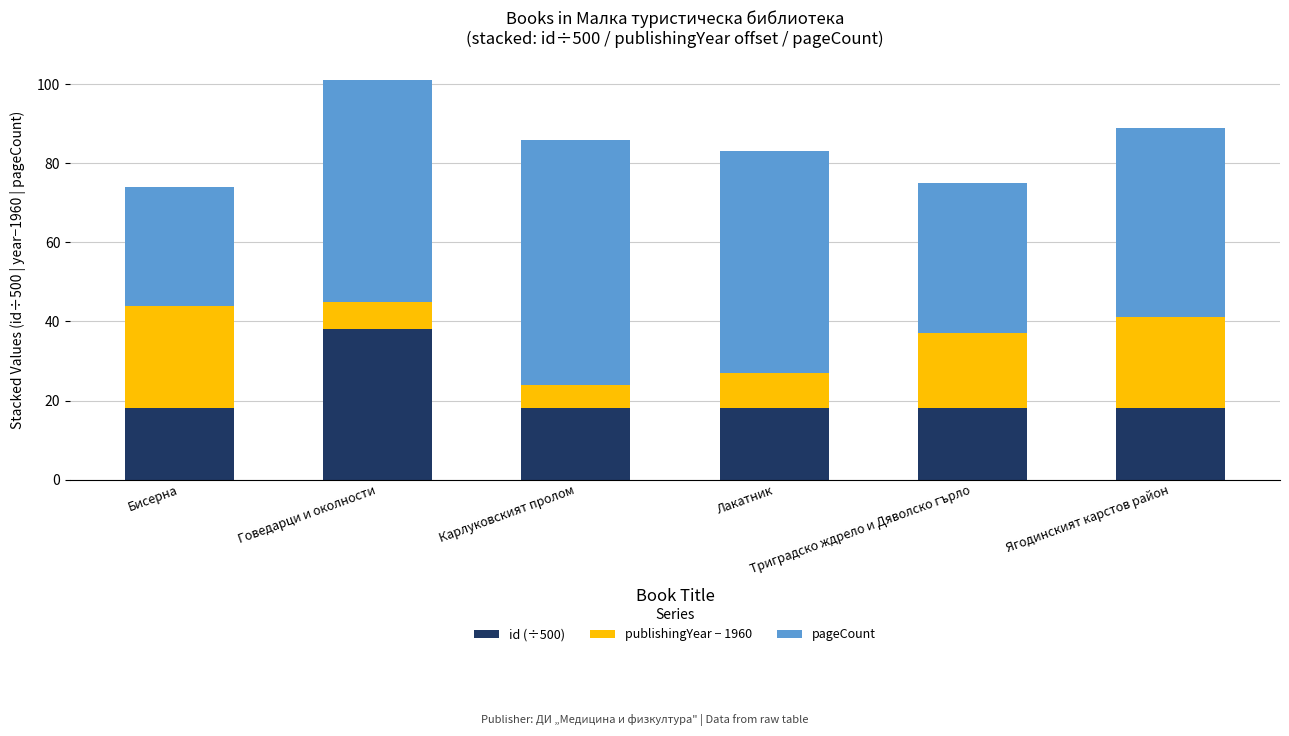

What is the difference between the maximum and minimum values in the id (÷500) series?

20